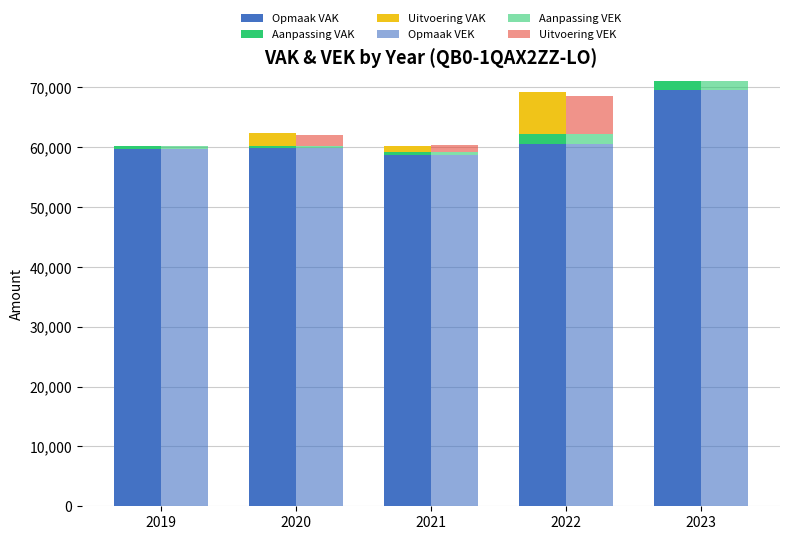

What is the spread (max minus min) of values at 2022?

58963